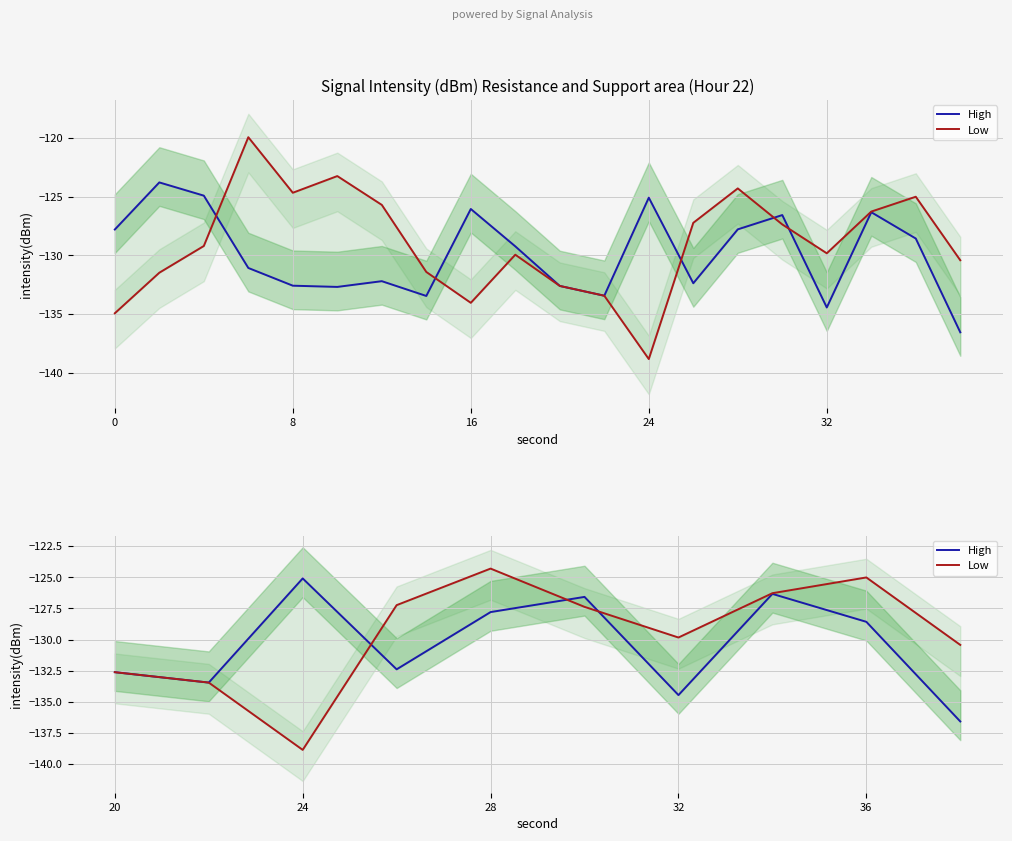

True or false: High and Low intersect in this chart.

True